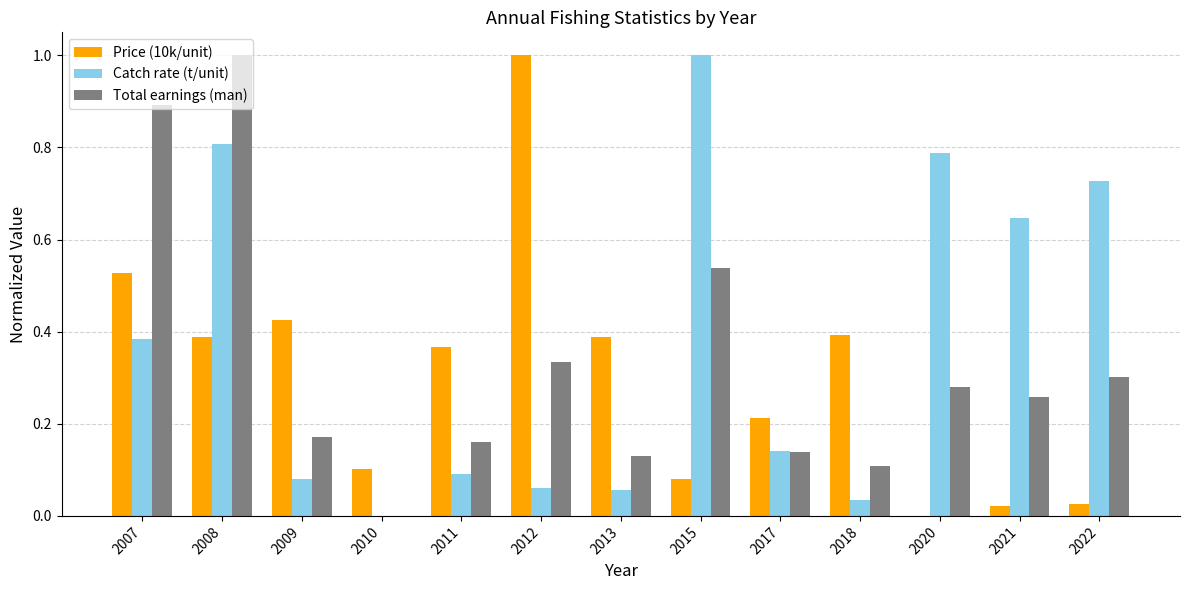

Between 2007 and 2013, which series saw the biggest shift?

Total earnings (man)